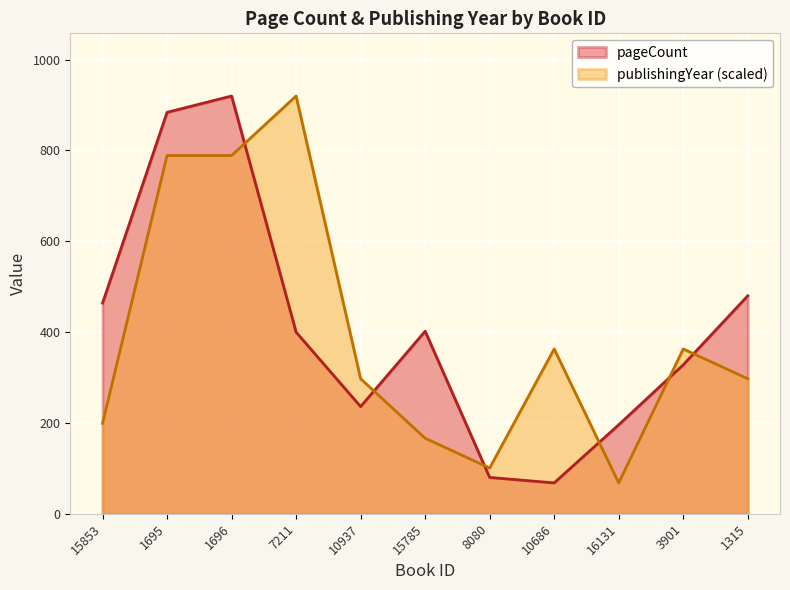

Where is the first local minimum for publishingYear?

8080